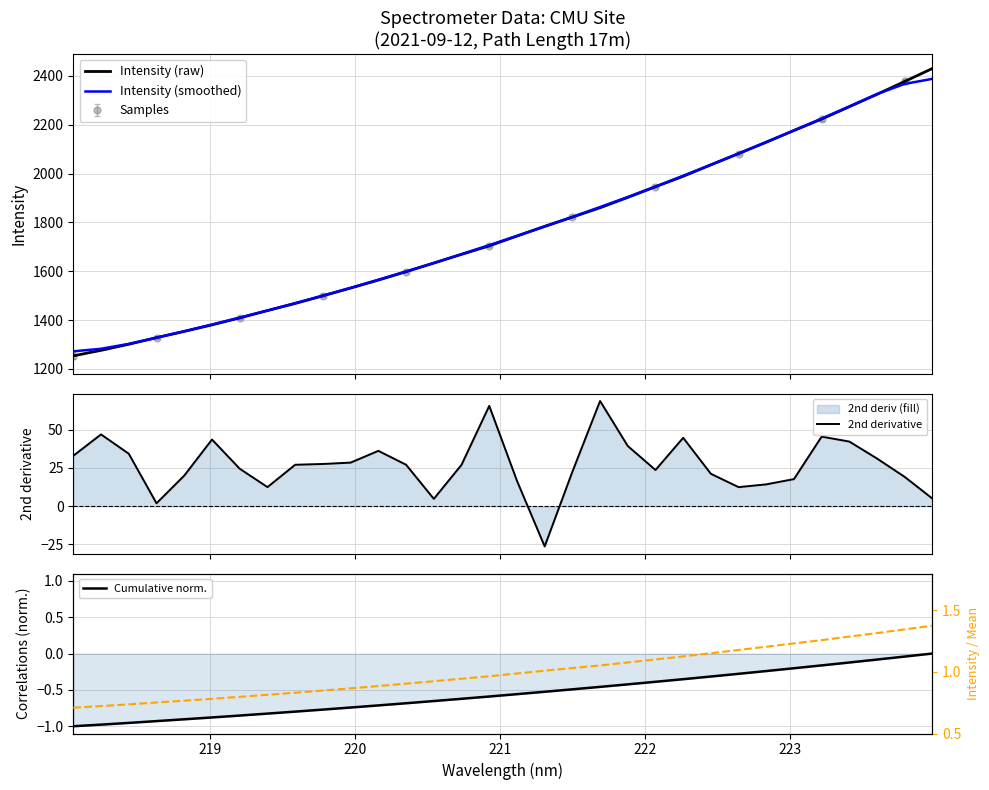

What is the lowest value of the Intensity (smoothed) series?

1272.3